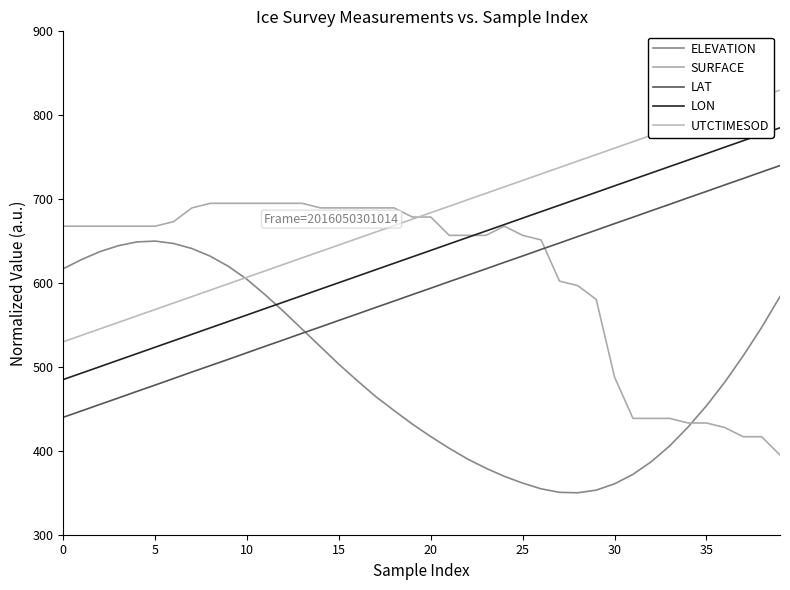

What is the smallest value displayed?

350.0